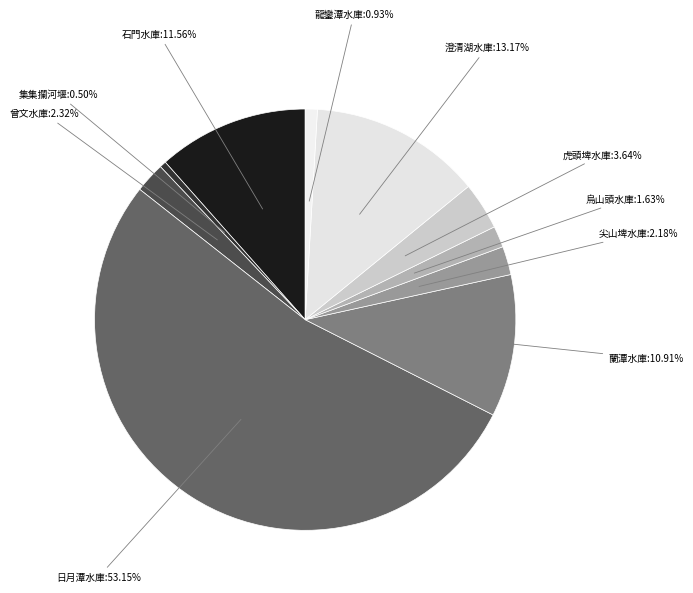

Does any single category account for the majority?

Yes